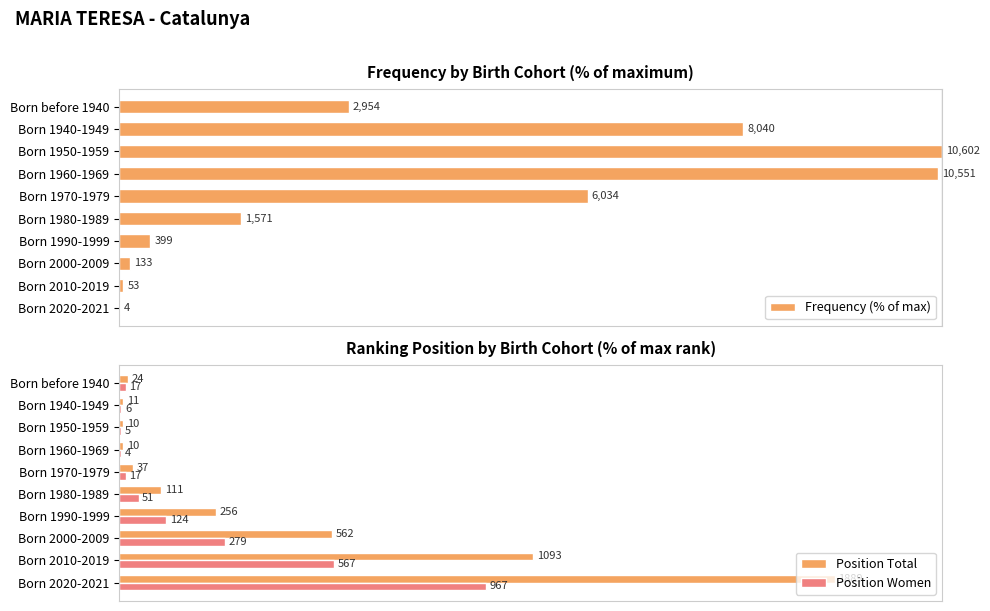

Which series changed the most between Born 1970-1979 and Born 1980-1989?

Frequency (% of max)